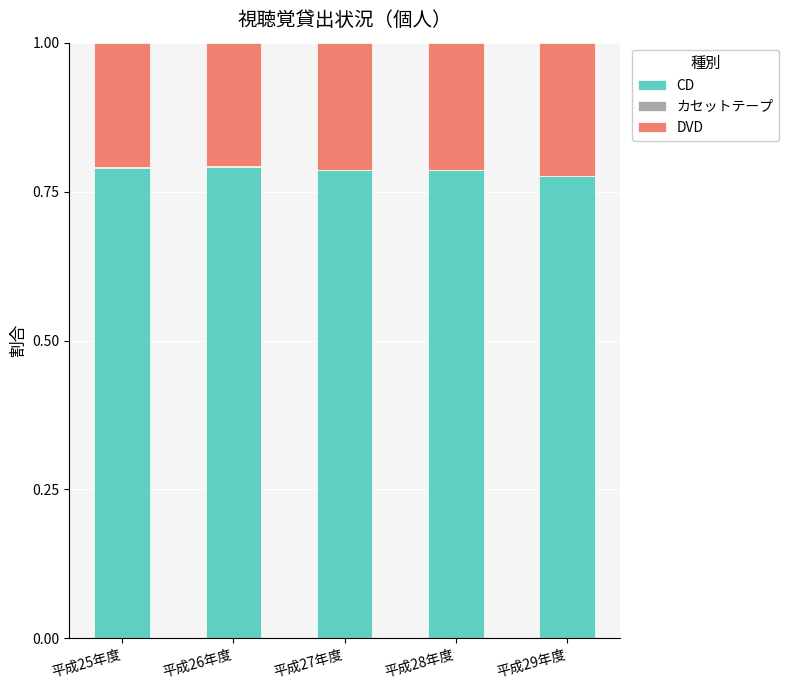

What is the sum of all CD values?

3.9